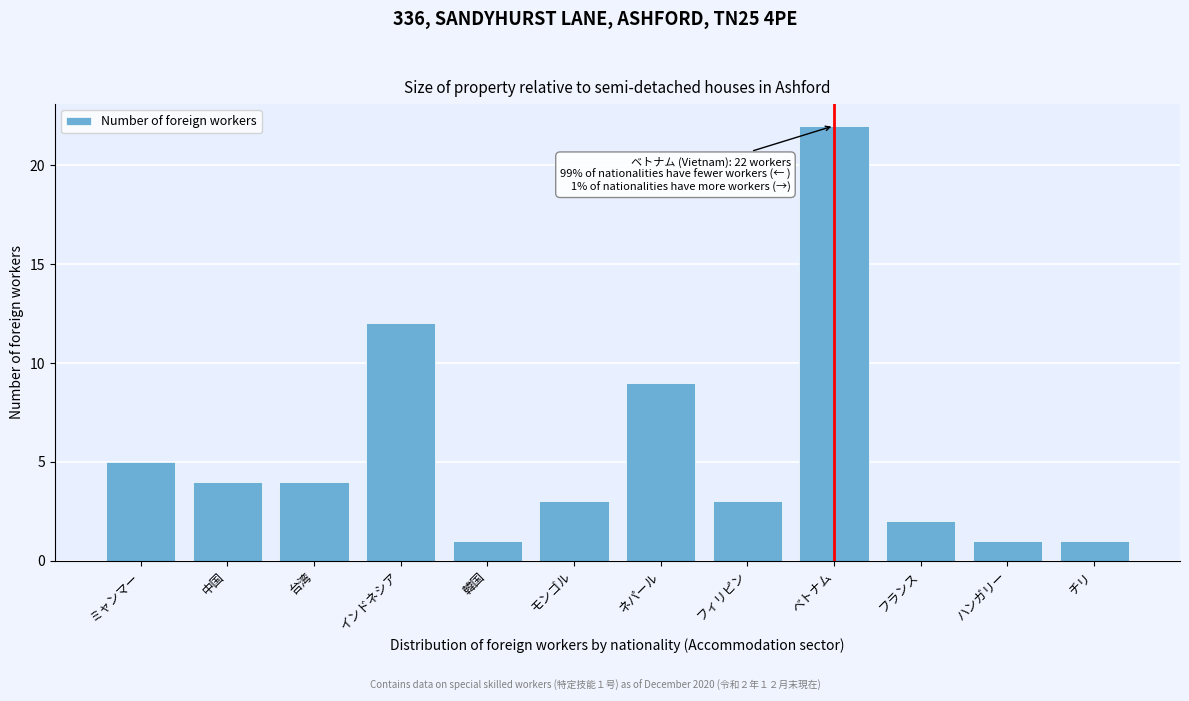

Reading right to left, transcribe all the data shown in this chart.

1	1	2	22	3	9	3	1	12	4	4	5